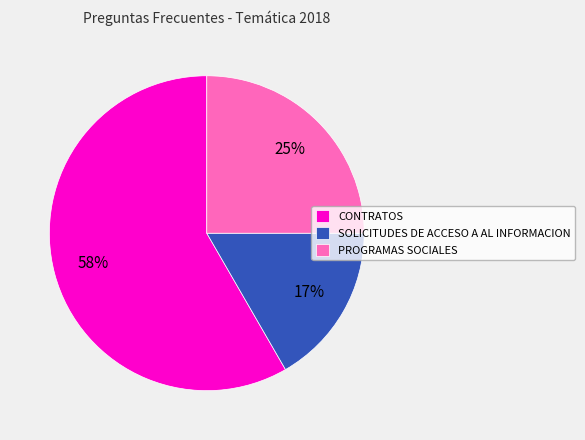

What is the largest slice in the pie chart?

CONTRATOS